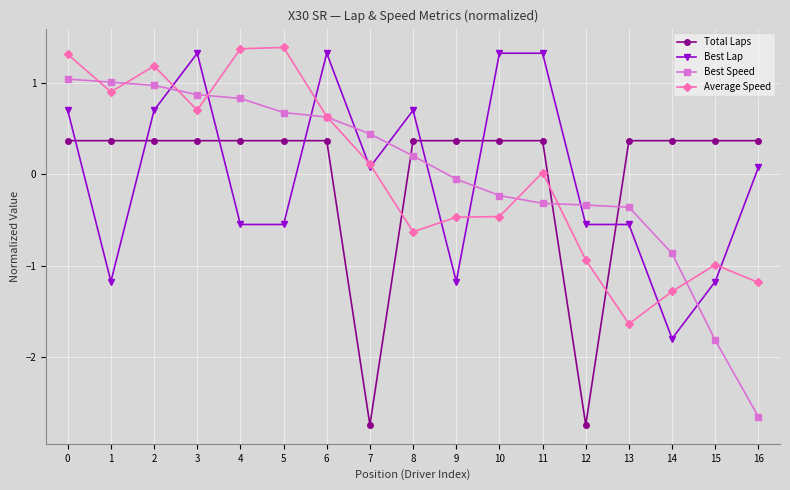

List the series in order of their peak value, highest first.

Average Speed, Best Lap, Best Speed, Total Laps